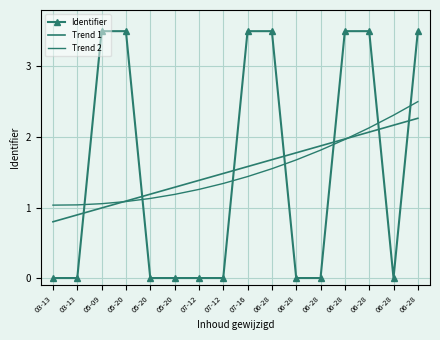

How many interior local valleys does the Identifier series have?

4